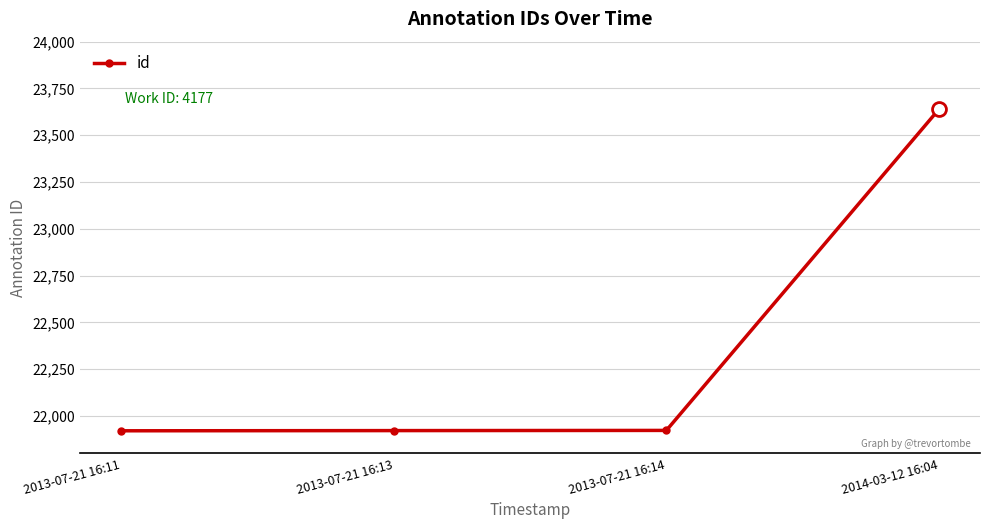

What is the label of the 2nd point from the right?

2013-07-21 16:14